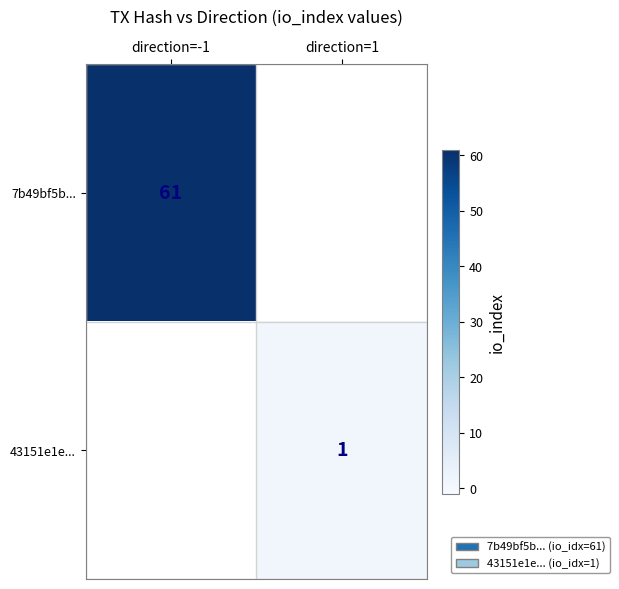

The value of 43151e1e... at direction=1 is 1. True or false?

True